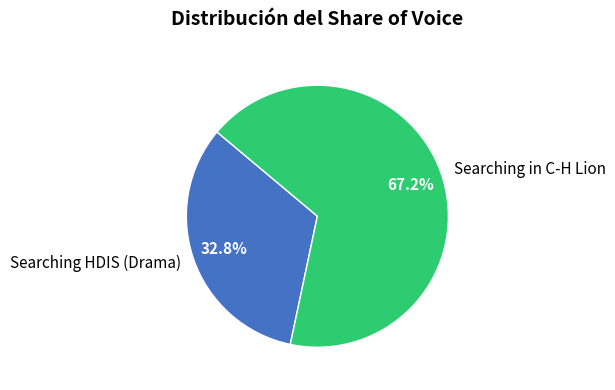

Which has a higher value, Searching HDIS (Drama) or Searching in C-H Lion?

Searching in C-H Lion